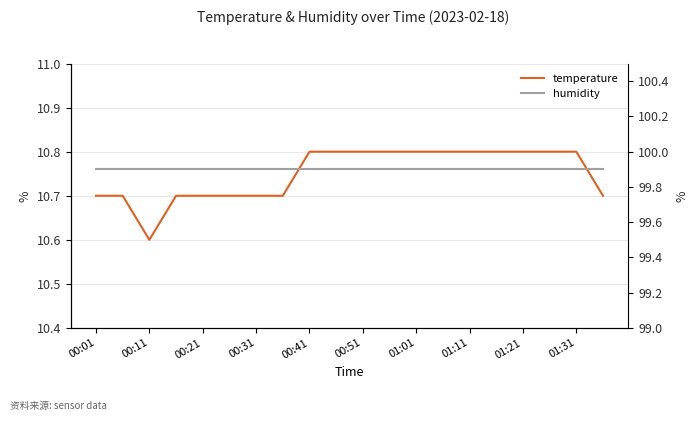

List the series in order of their overall mean, lowest first.

temperature, humidity